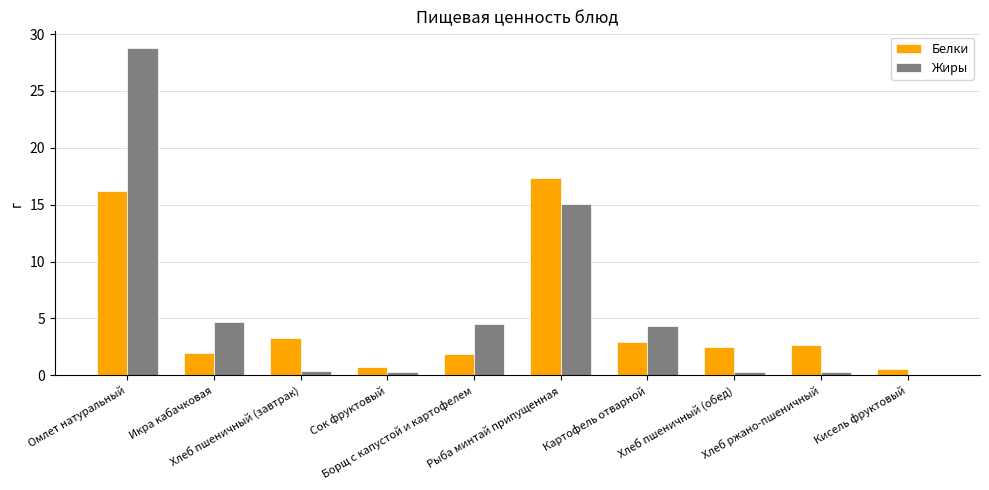

What is the greatest value displayed?

28.8